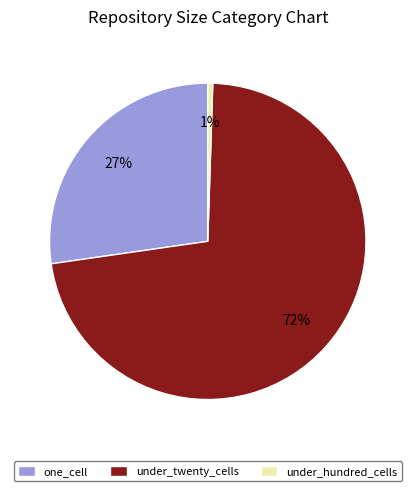

Combined, do one_cell and under_hundred_cells account for over 50%?

No